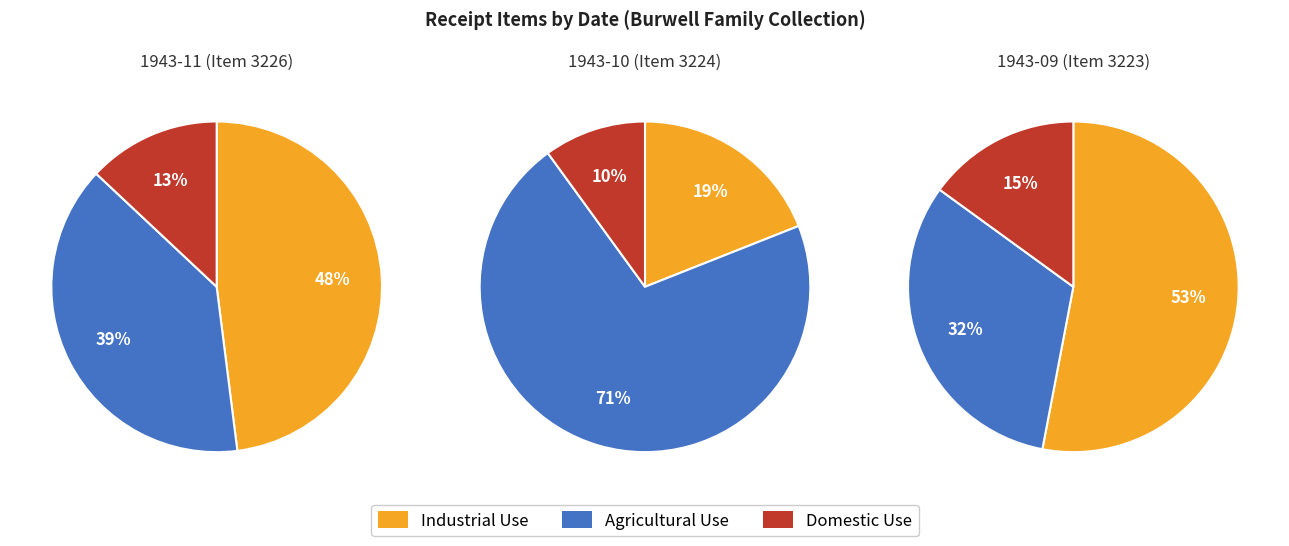

How many slices are in this pie chart?

3